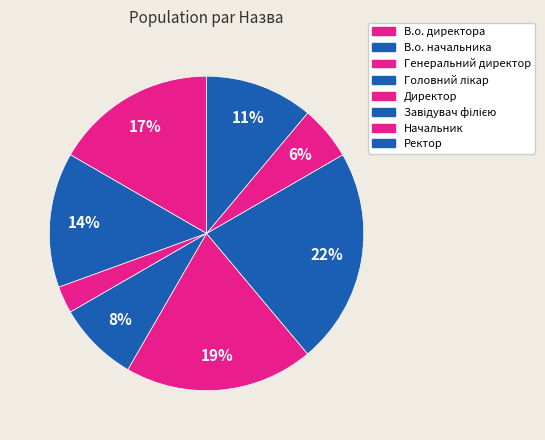

To the nearest percent, what percentage of the pie is Начальник?

6%